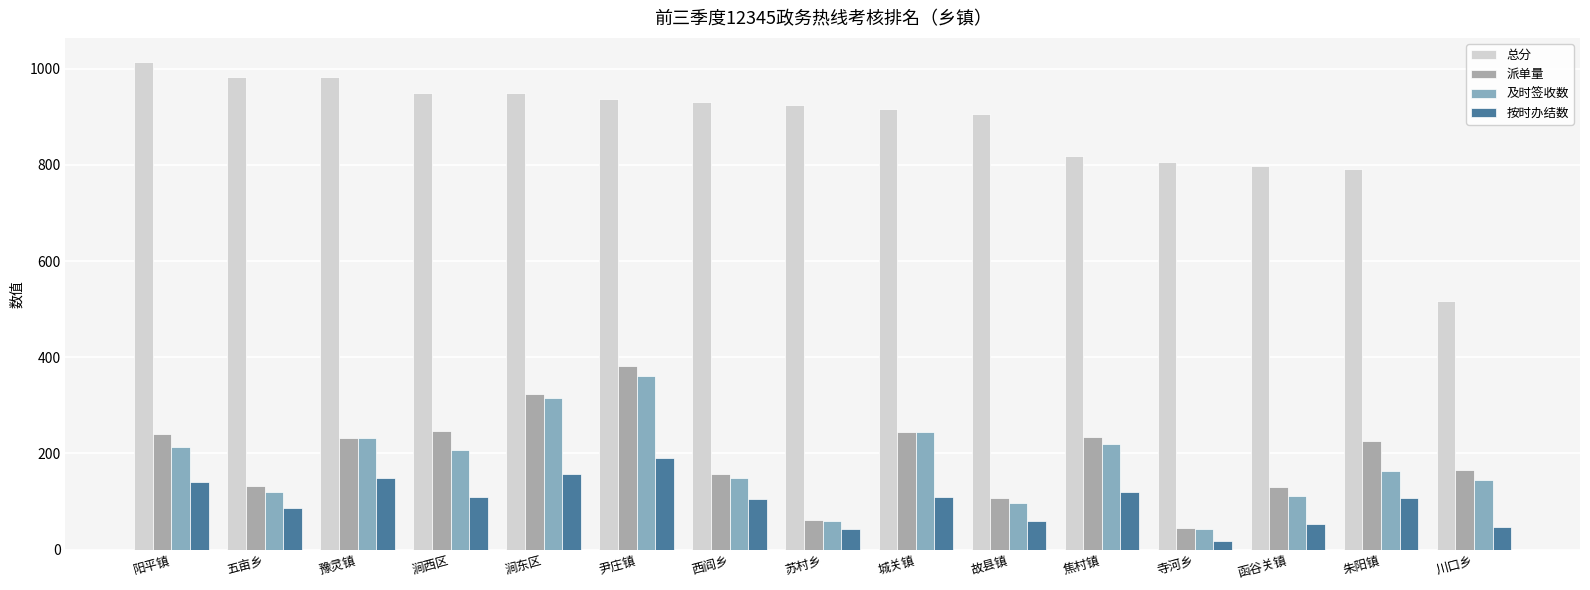

Which series changed the most between 尹庄镇 and 故县镇?

派单量